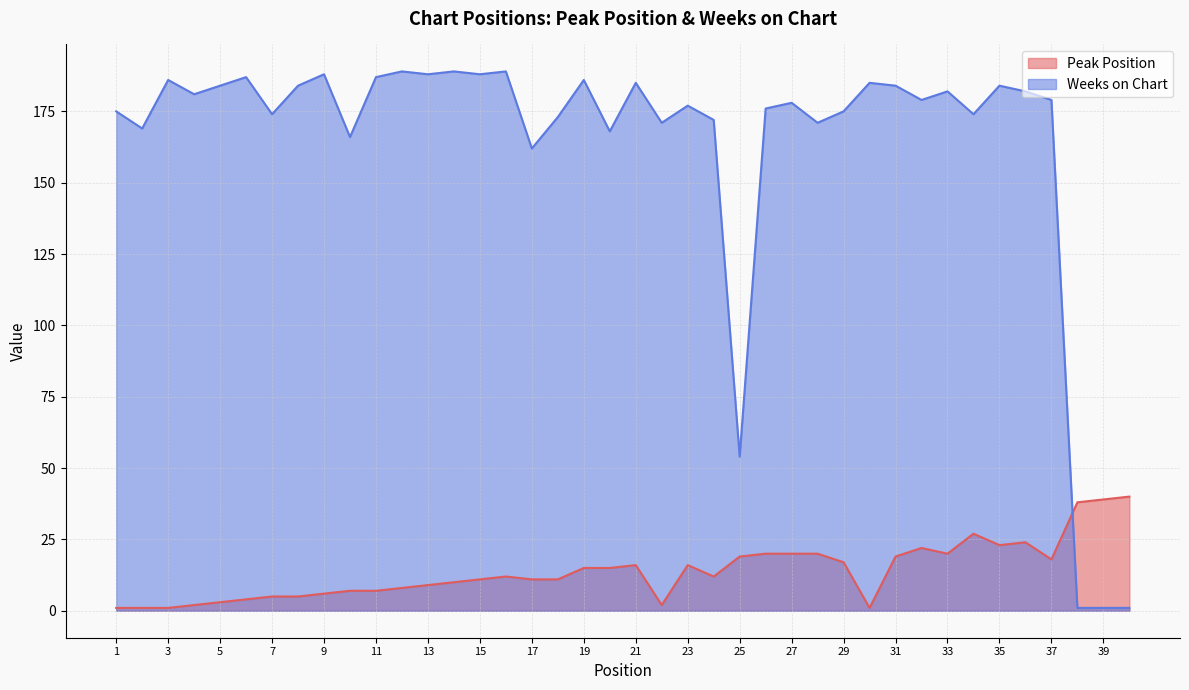

How many lines are shown in the chart?

2